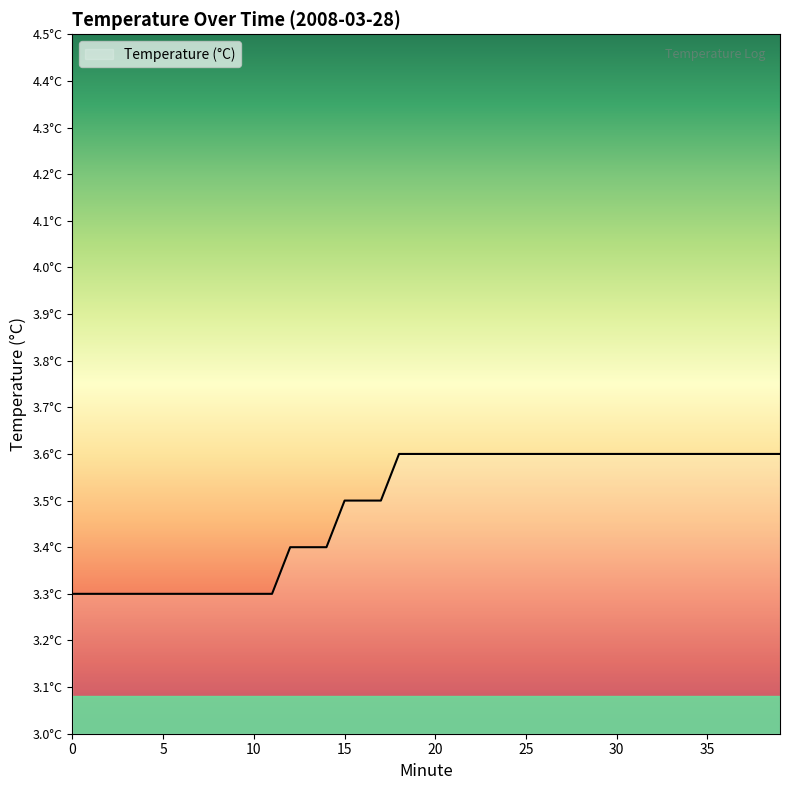

True or false: there are more than 2 points higher than both neighbors.

False